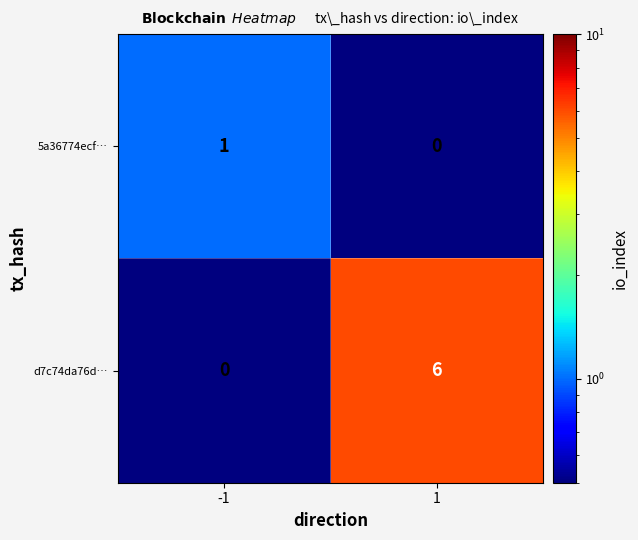

List the series in order of their overall mean, lowest first.

5a36774ecf…, d7c74da76d…